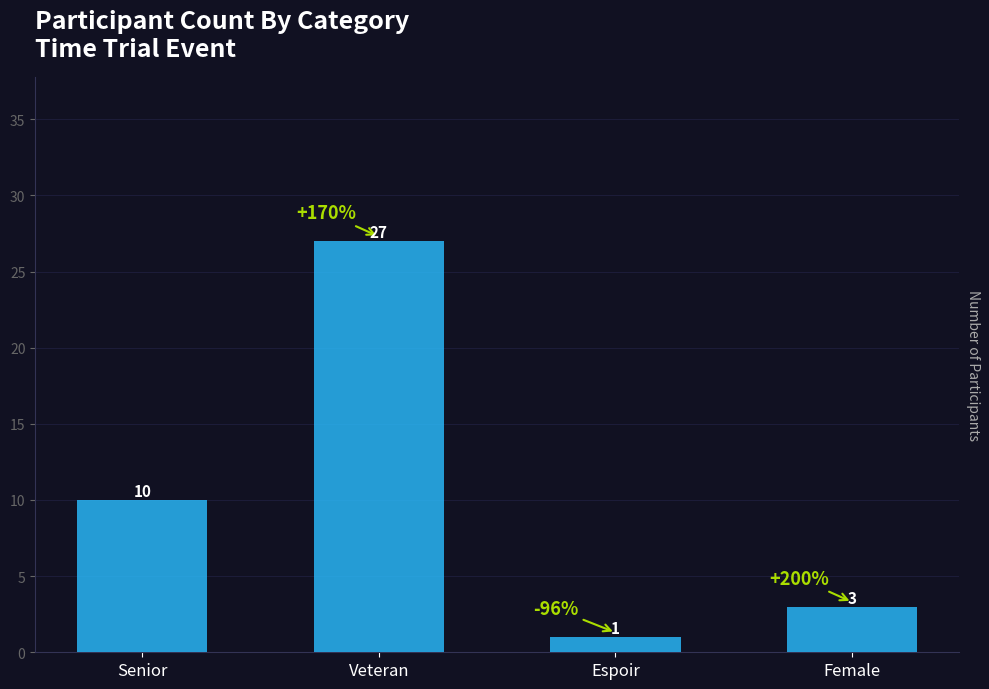

Is it true that the value at Senior is 16?

False